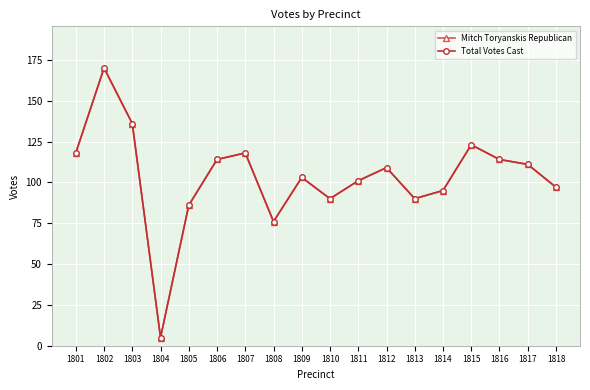

Is the value of Total Votes Cast at 1810 greater than the value of Mitch Toryanskis Republican at 1803?

No